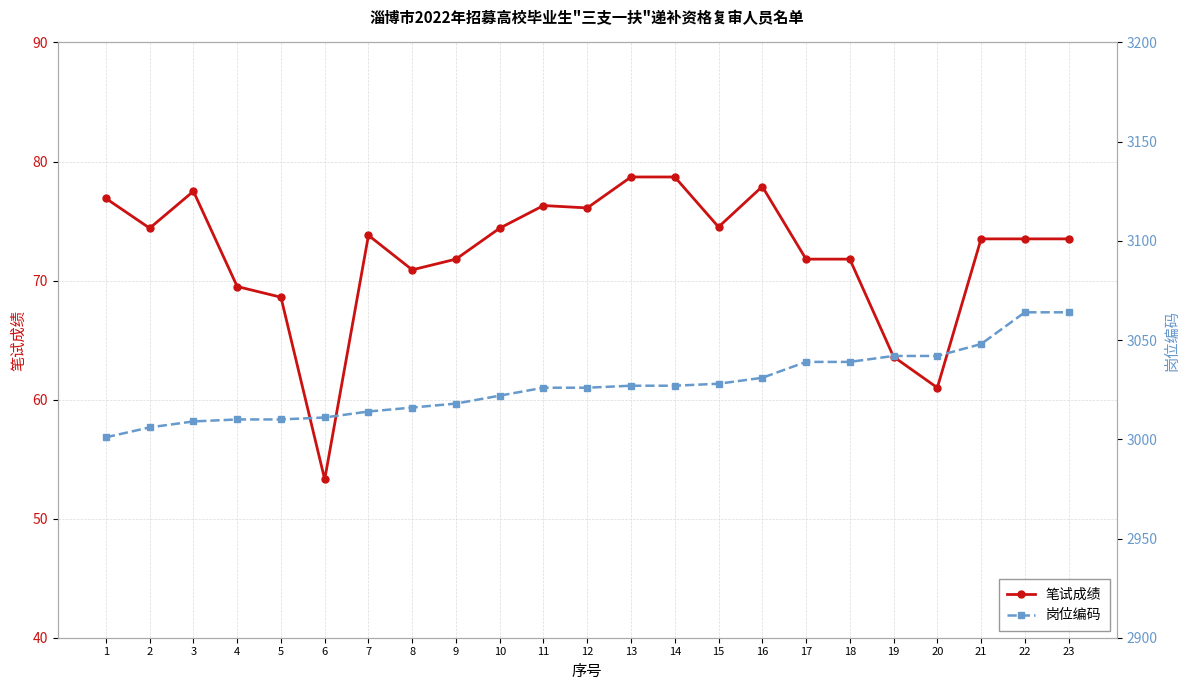

Which series has the largest range (max minus min)?

岗位编码